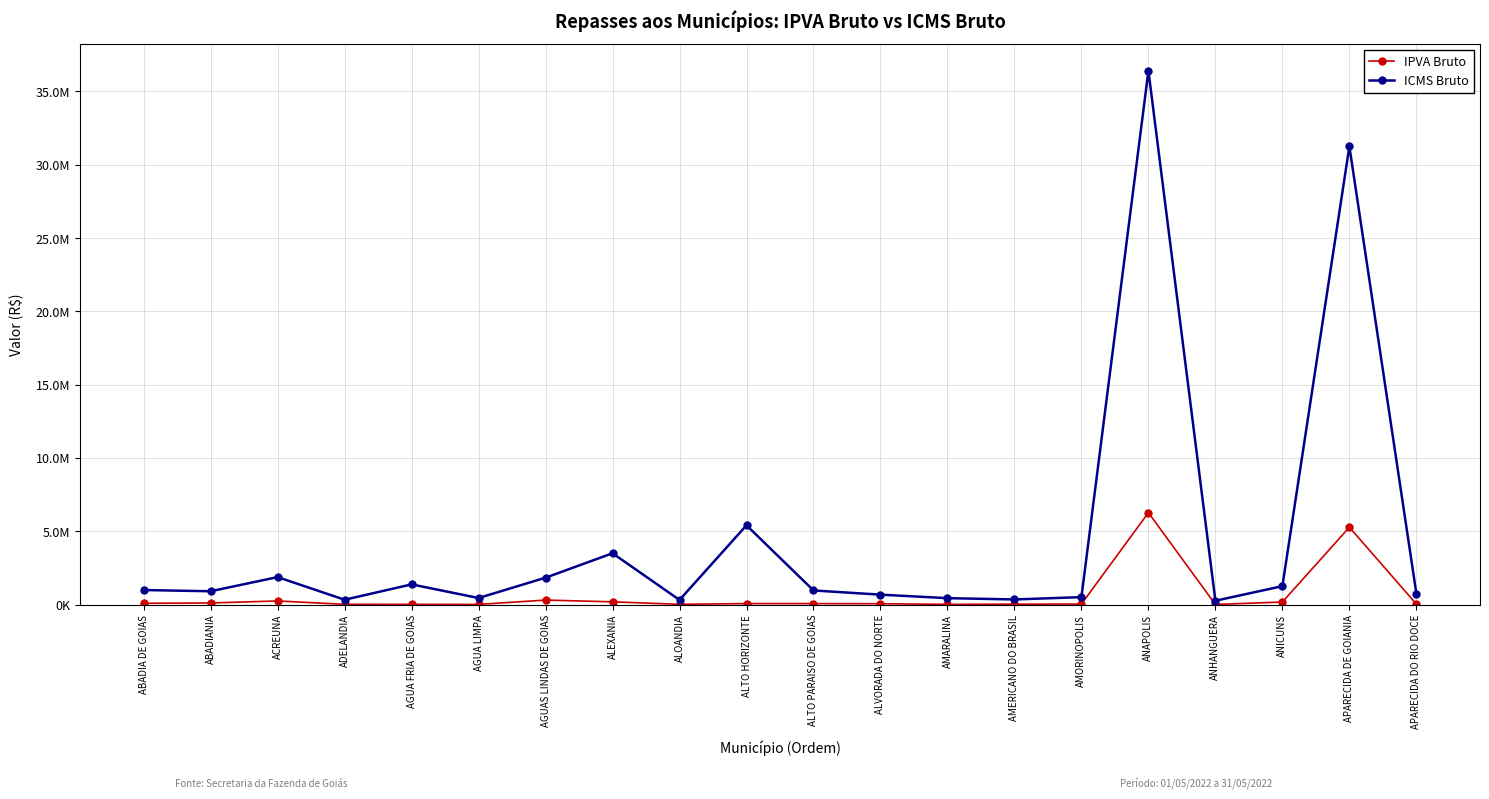

The value of IPVA Bruto at AMERICANO DO BRASIL is 26330.0. True or false?

True